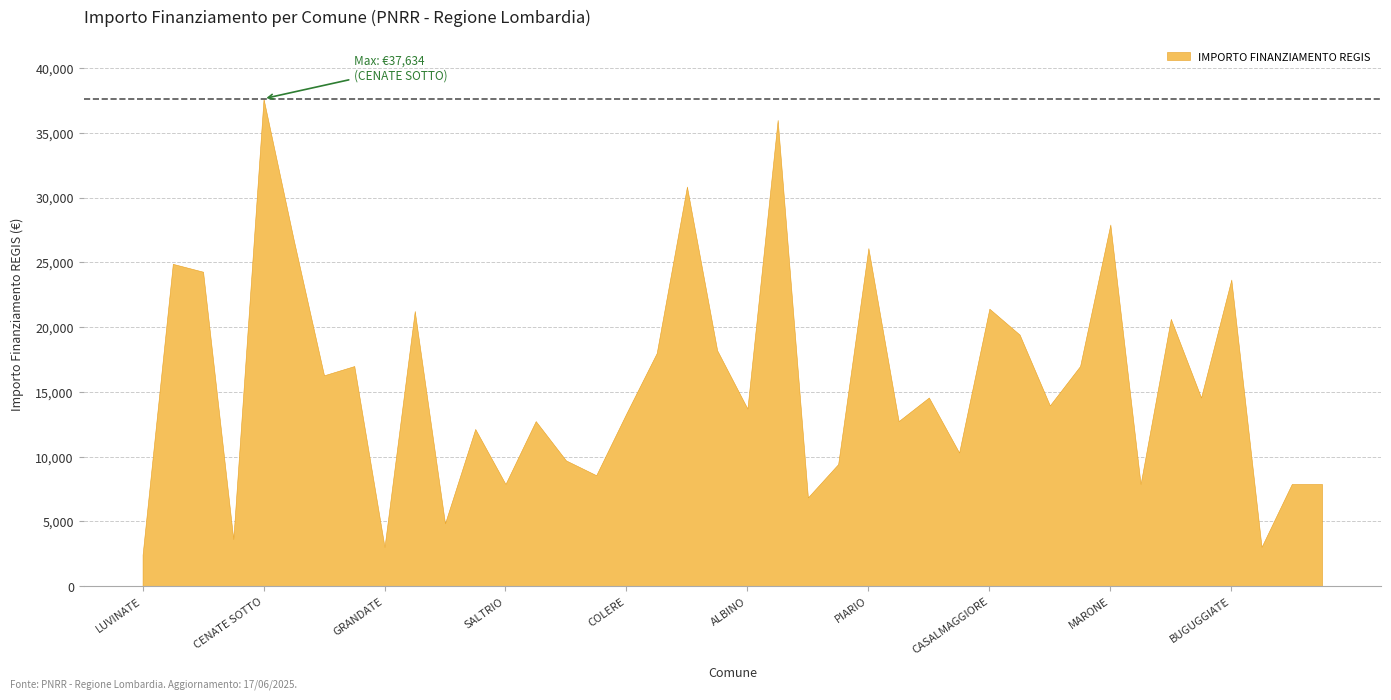

Where is the first local minimum?

CASALOLDO